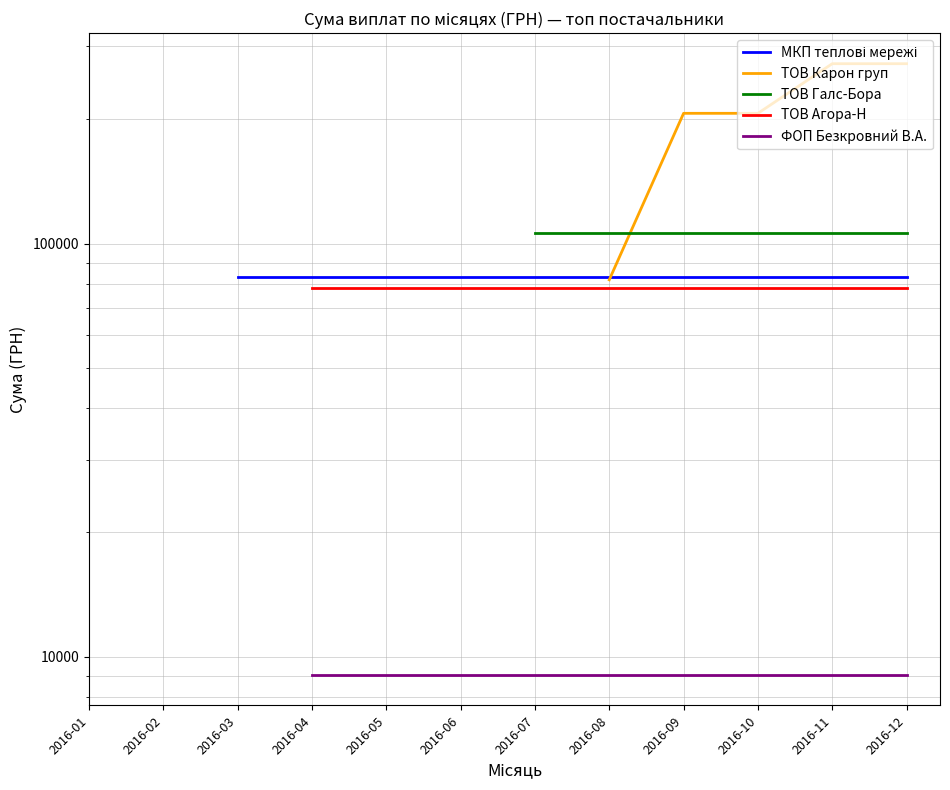

True or false: ФОП Безкровний В.А. and ТОВ Агора-Н intersect in this chart.

False